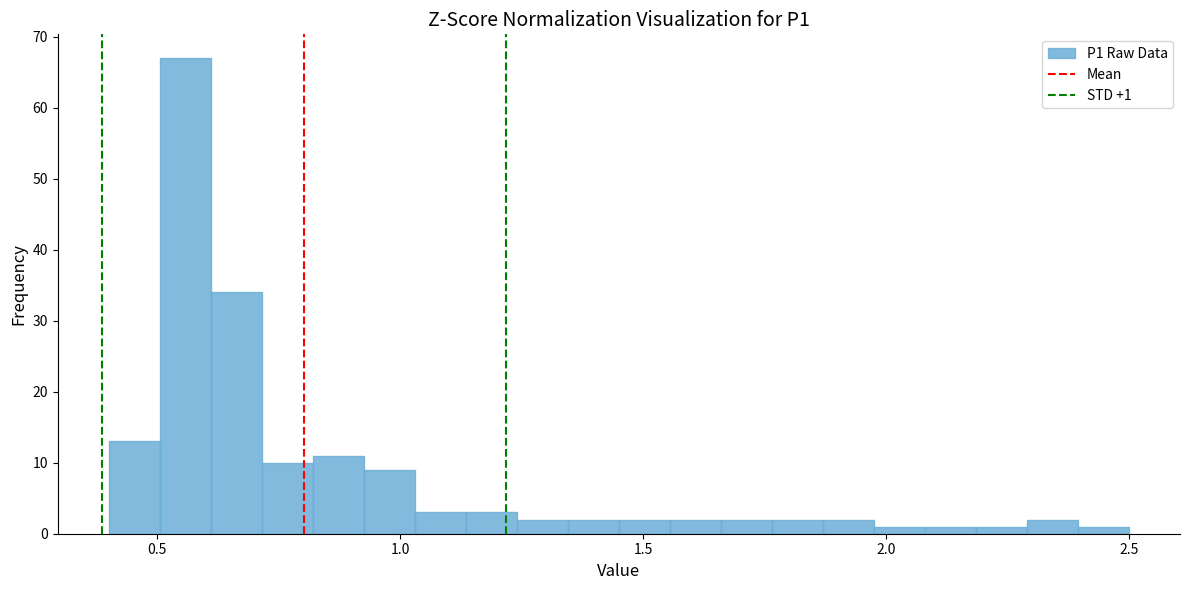

Around what value on the x-axis is the tallest bar? Give the approximate position of its centre, as read against the axis.

0.55